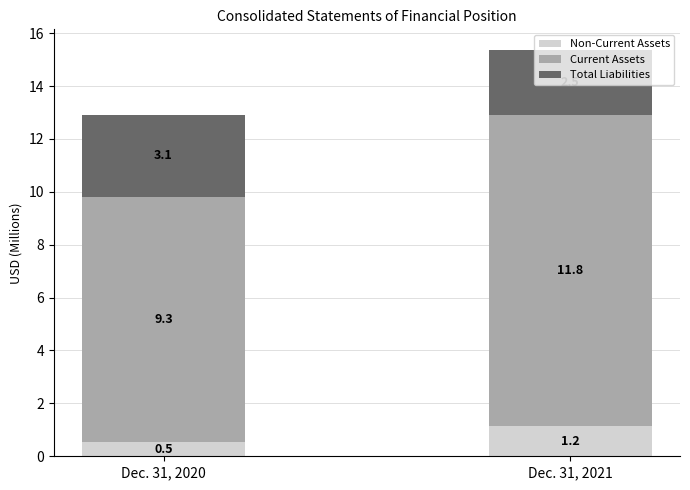

What is the total value across all series at Dec. 31, 2020?

12.9